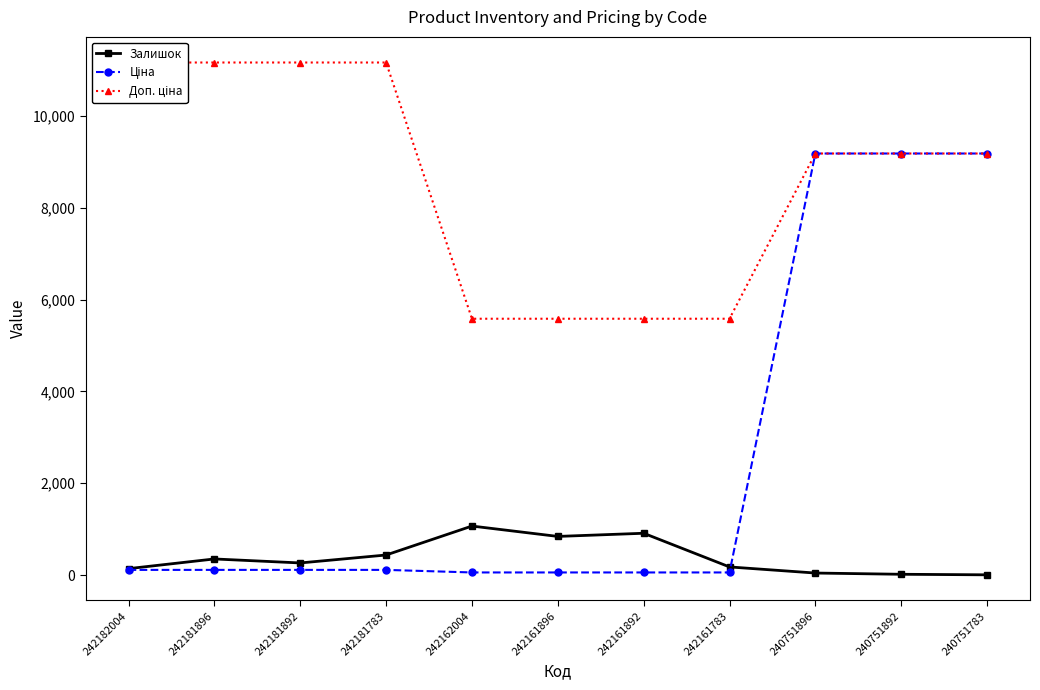

How many data points in Залишок are less than 263?

5